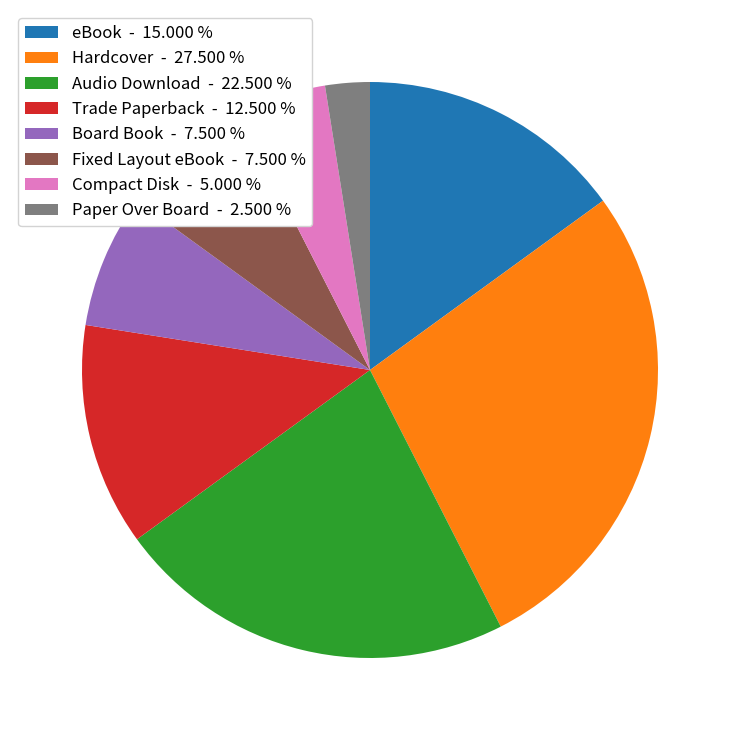

Approximately how many times larger is the value at Hardcover - 27.500 % compared to Paper Over Board - 2.500 %?

11.0